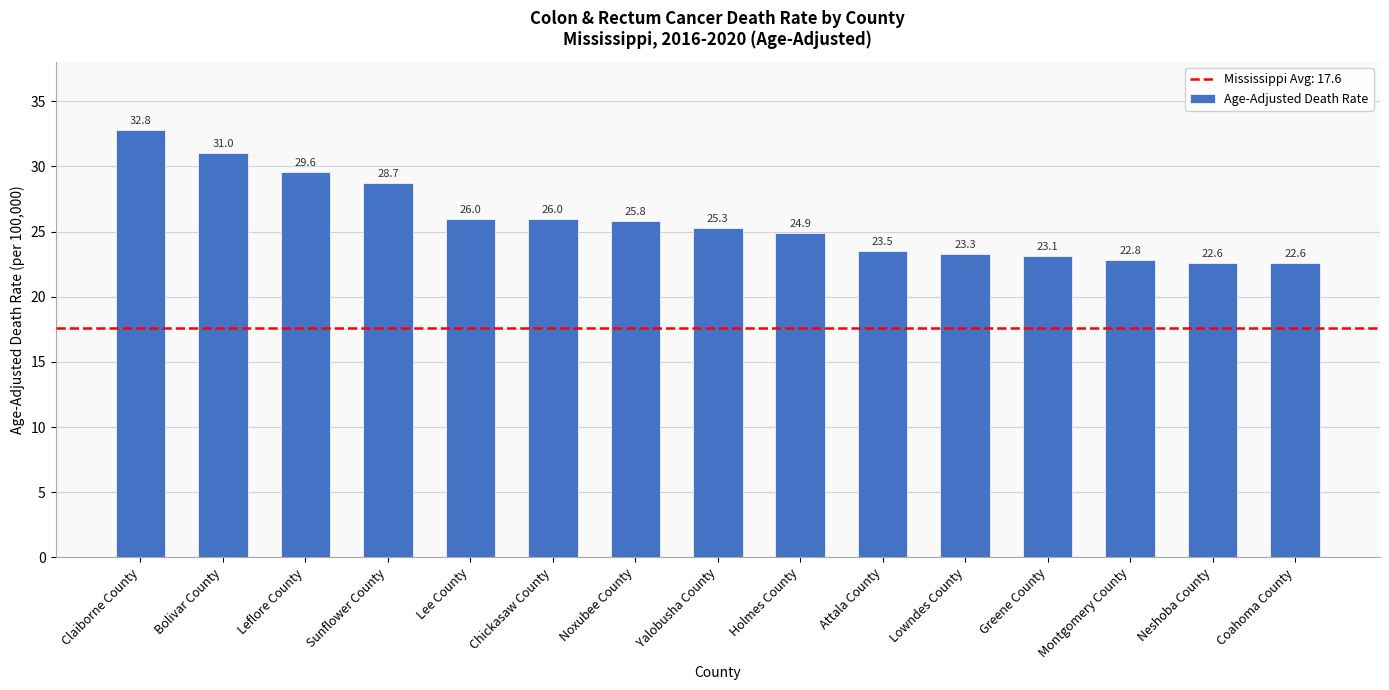

What is the label of the 11th bar from the left?

Lowndes County